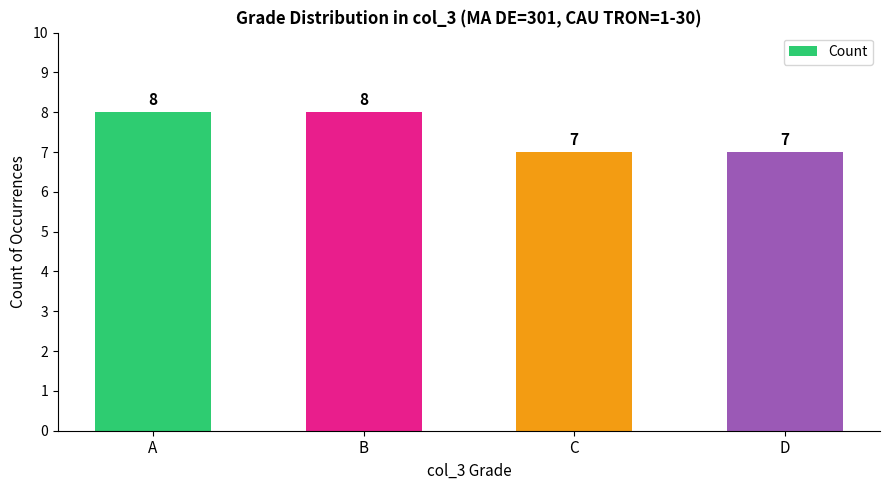

What is the approximate value at C?

7